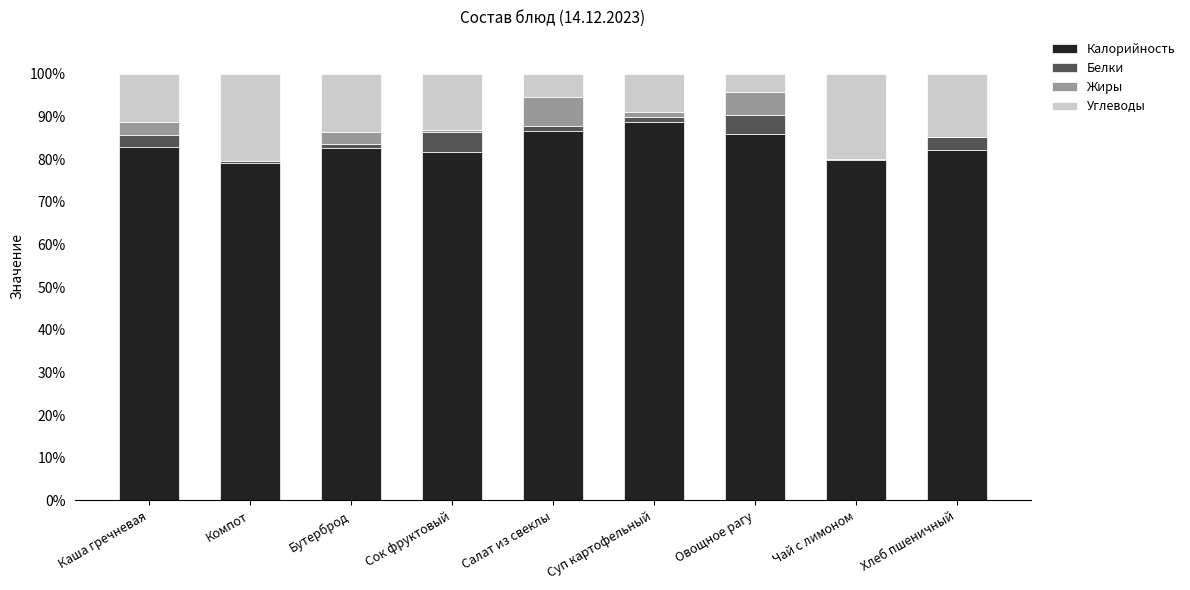

What is the total value across all series at Хлеб пшеничный?

100.0